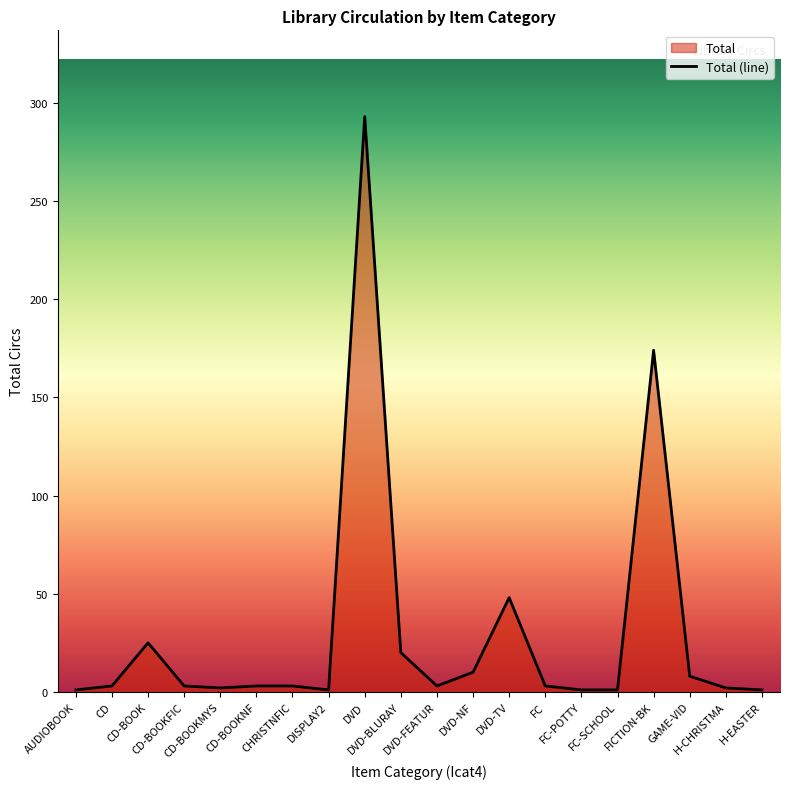

What is the difference between the values at CD and FICTION-BK?

171